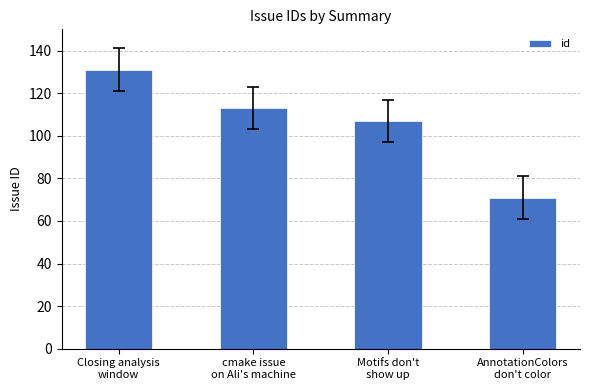

What is the difference between the values at Motifs don't
show up and AnnotationColors
don't color?

36